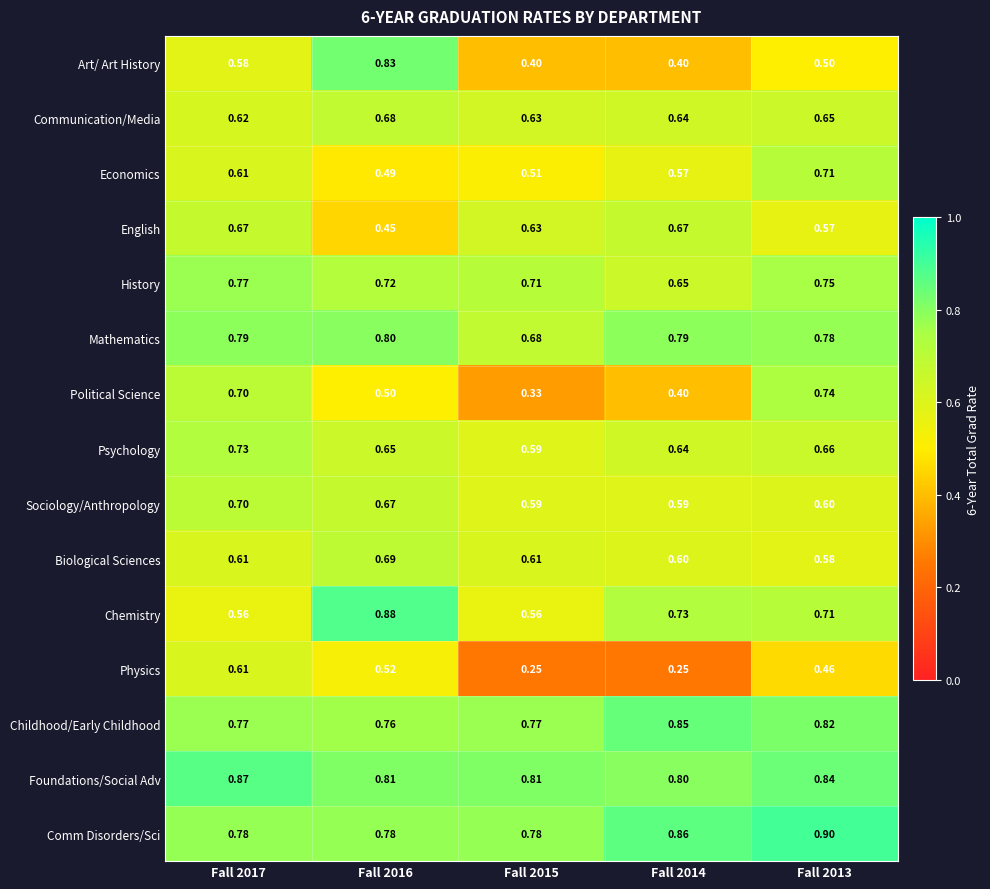

List the series in order of their peak value, lowest first.

Physics, English, Communication/Media, Biological Sciences, Sociology/Anthropology, Economics, Psychology, Political Science, History, Mathematics, Art/ Art History, Childhood/Early Childhood, Foundations/Social Adv, Chemistry, Comm Disorders/Sci